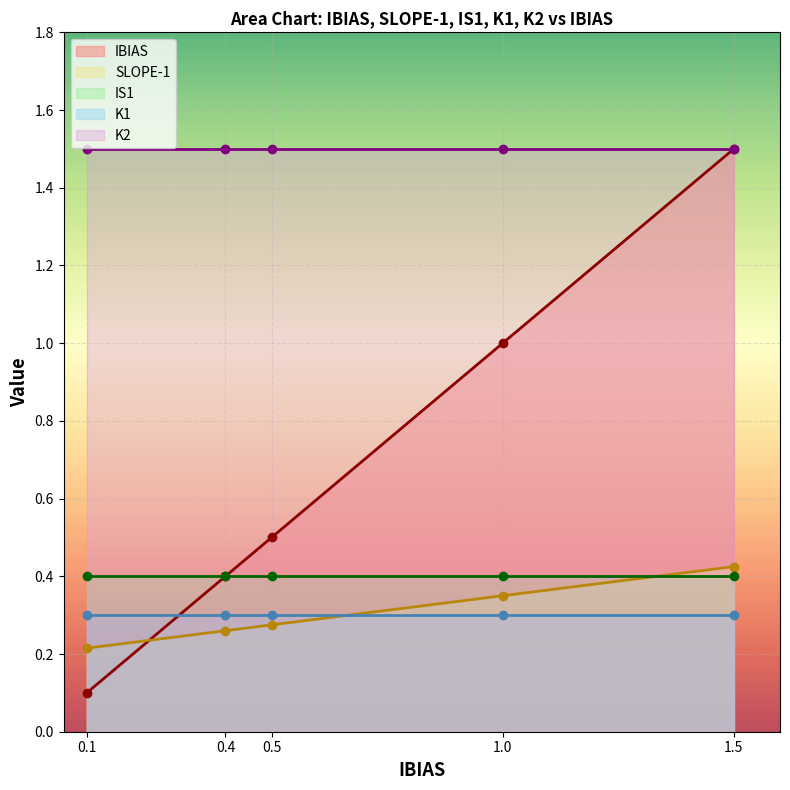

What is the label of the 2nd point from the right?

1.0